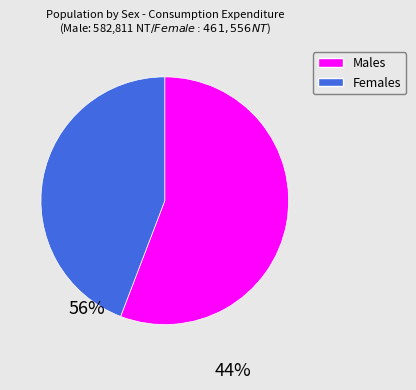

Does any single category account for the majority?

Yes